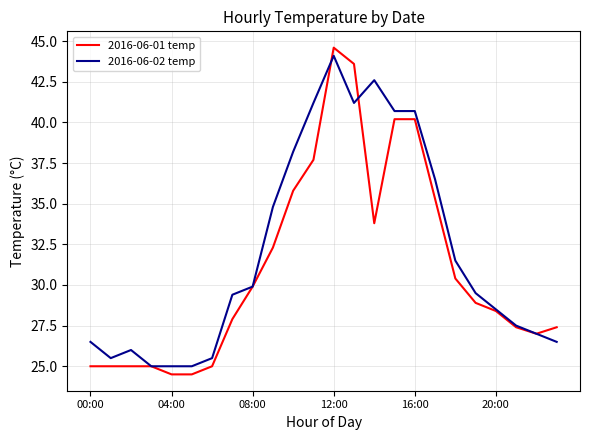

Which series has the widest spread of values?

2016-06-01 temp